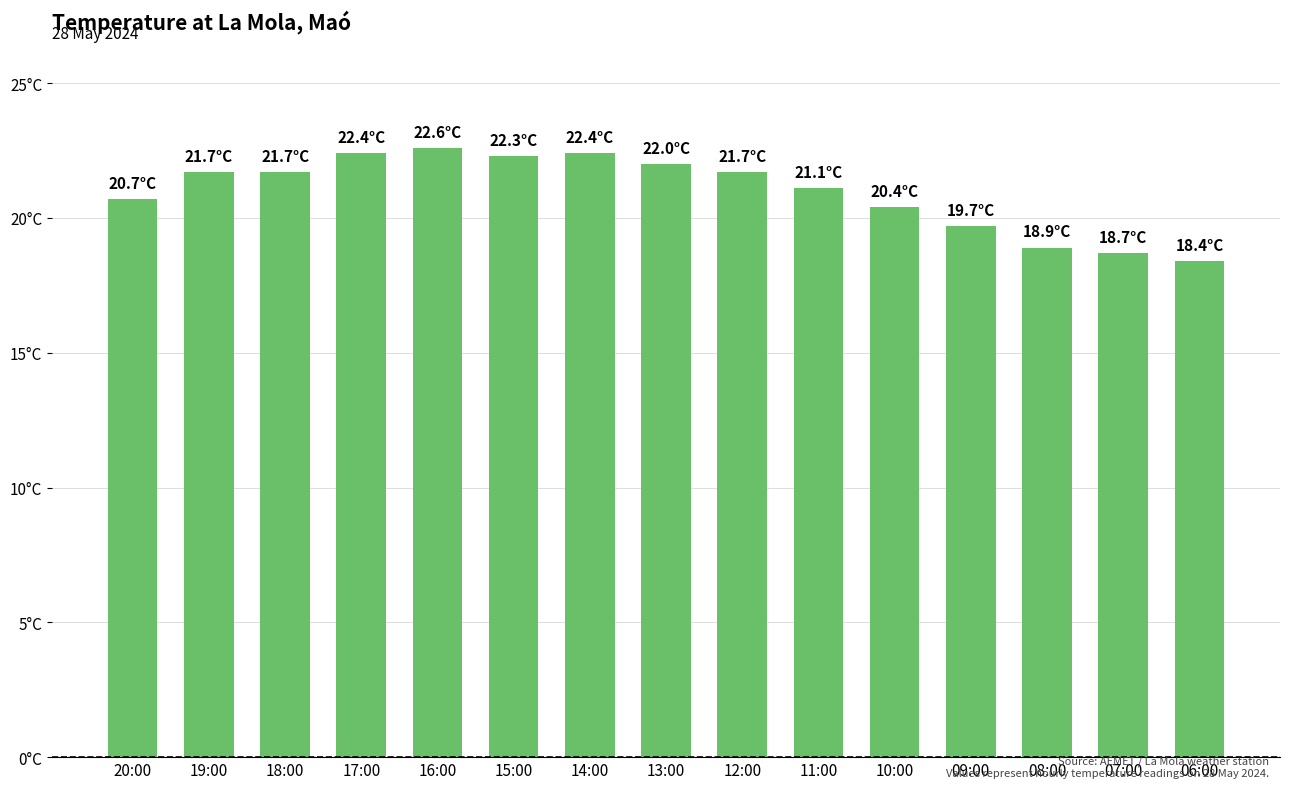

What is the change in value from 12:00 to 09:00?

-2.0